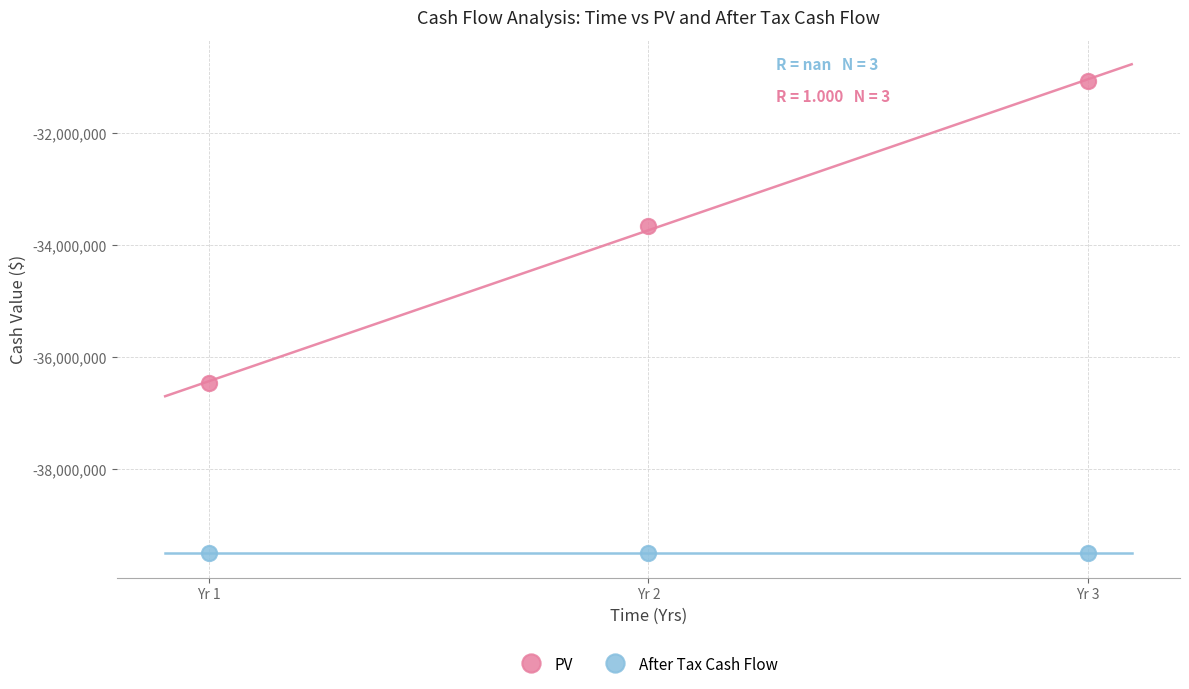

Across all series, what Y value is closest to -35285900?

-36463095.7